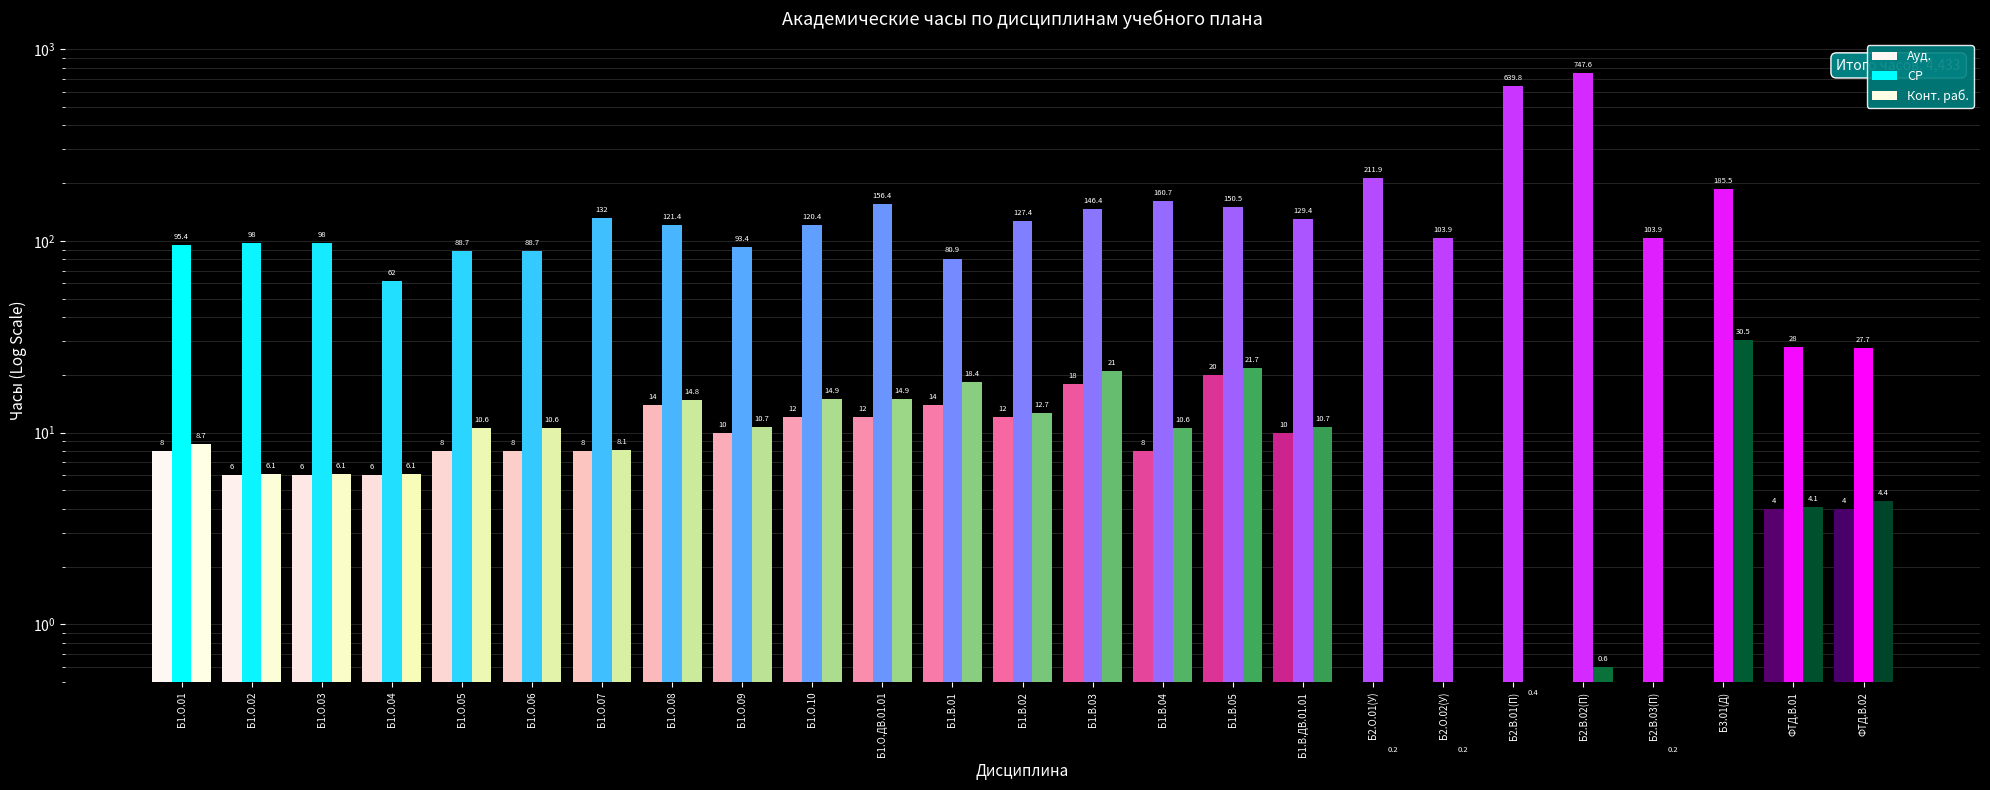

Count the number of categories in the chart.

25